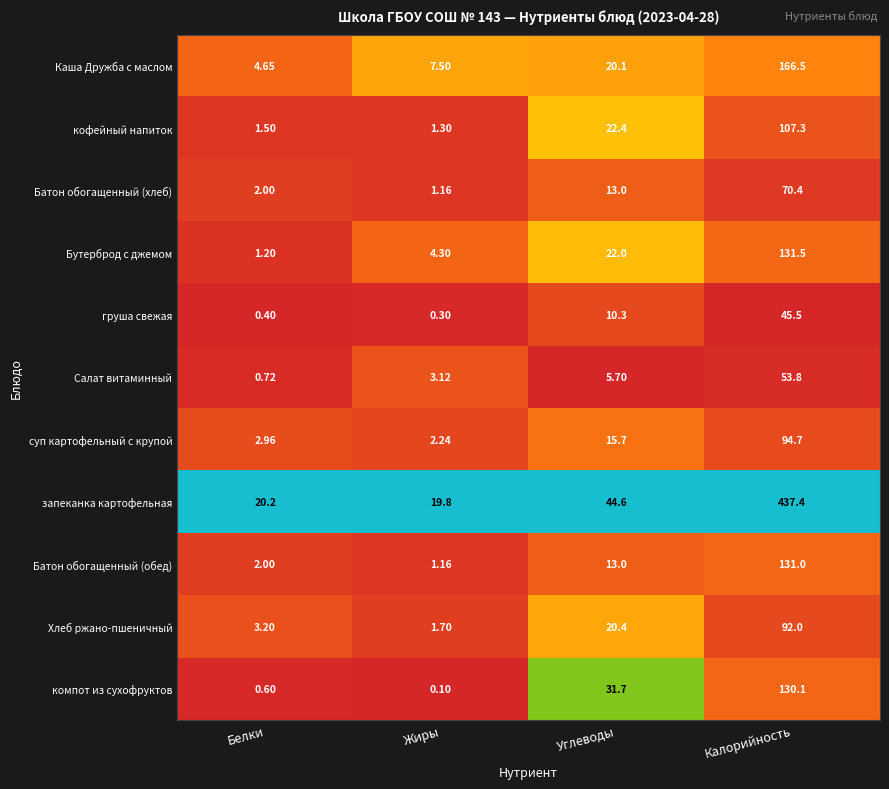

What is the difference between the highest and lowest values at Калорийность?

391.9